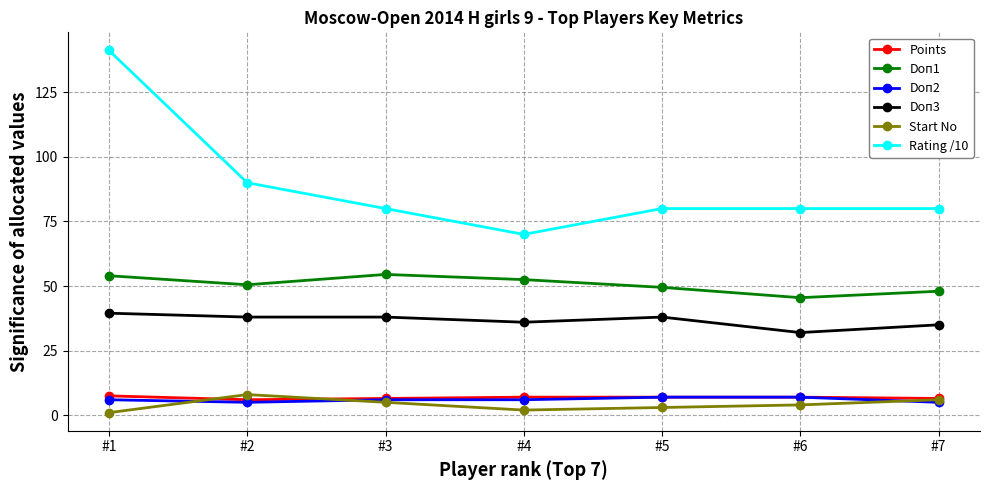

Which label corresponds to the largest value in the chart?

#1